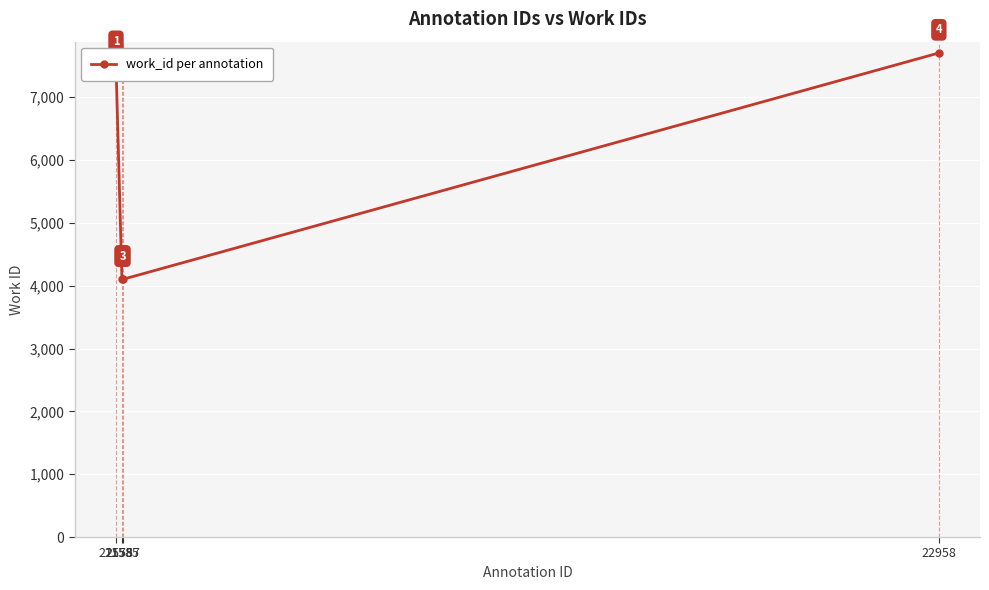

What is the maximum value shown in the chart?

7704